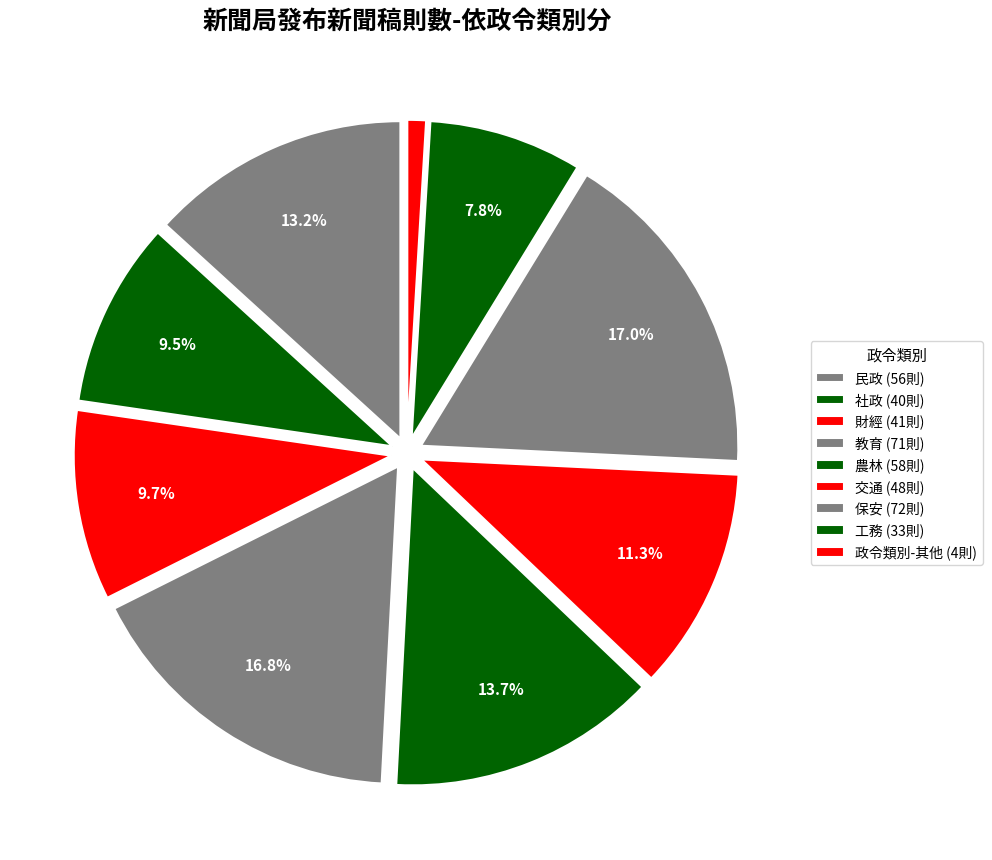

To the nearest percent, what is the average slice percentage?

11%